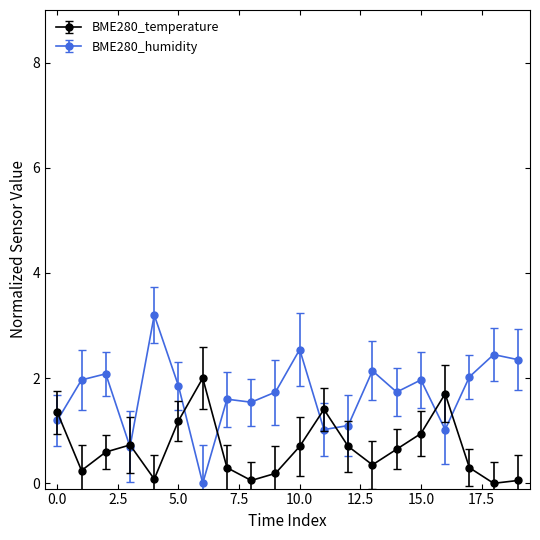

Rank the series by their average value, from lowest to highest.

BME280_temperature, BME280_humidity